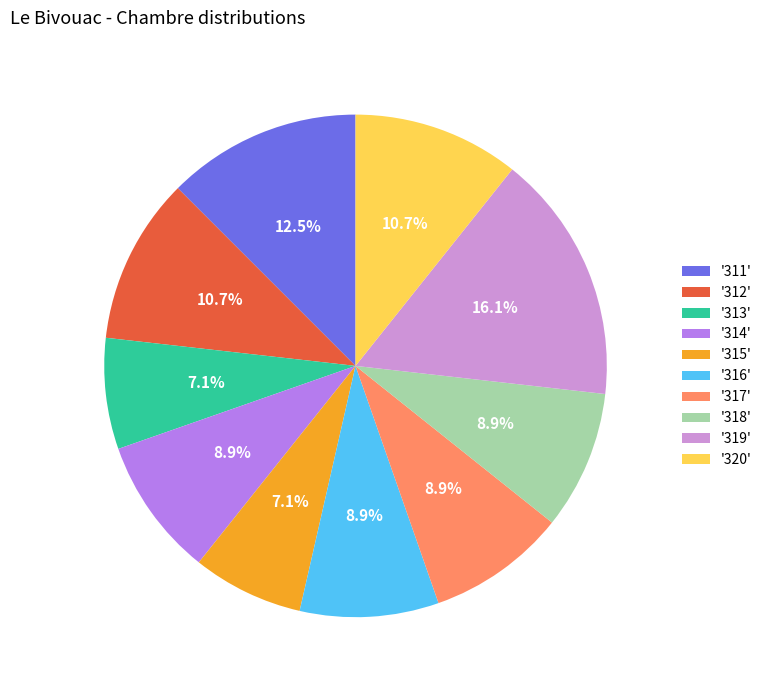

How many slices are in this pie chart?

10